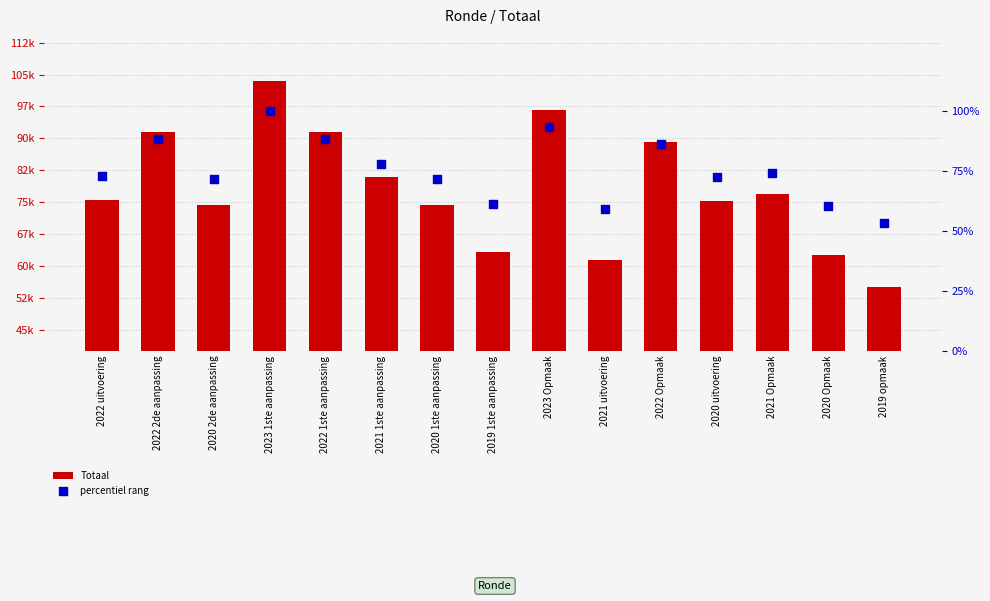

Which series reaches the maximum Y coordinate?

Totaal